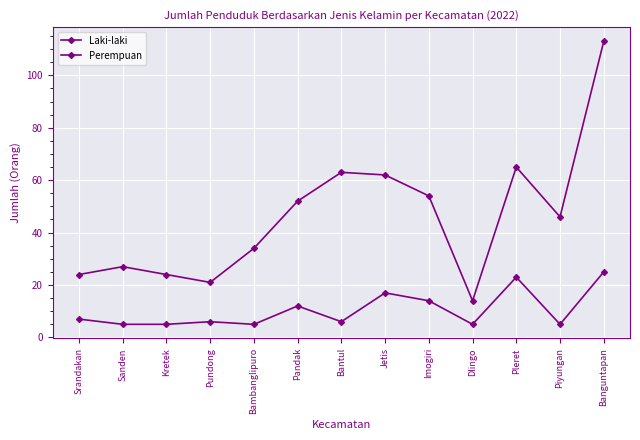

How many lines are shown in the chart?

2